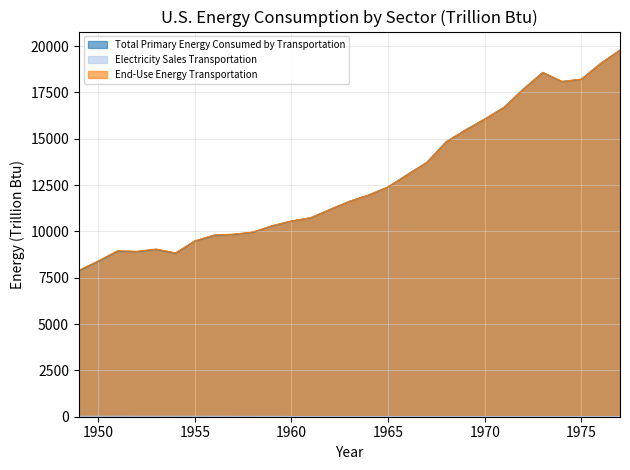

The End-Use Energy Transportation series shows 13728.3 at 1967. True or false?

True